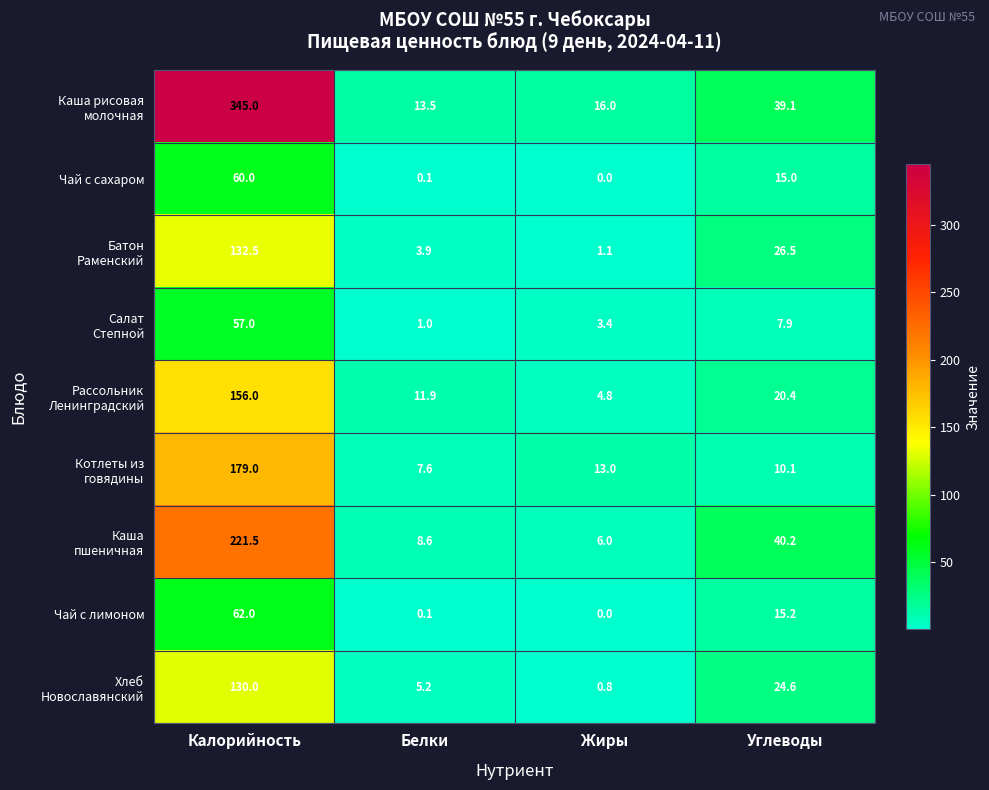

At which category is the sum across all series the highest?

Калорийность